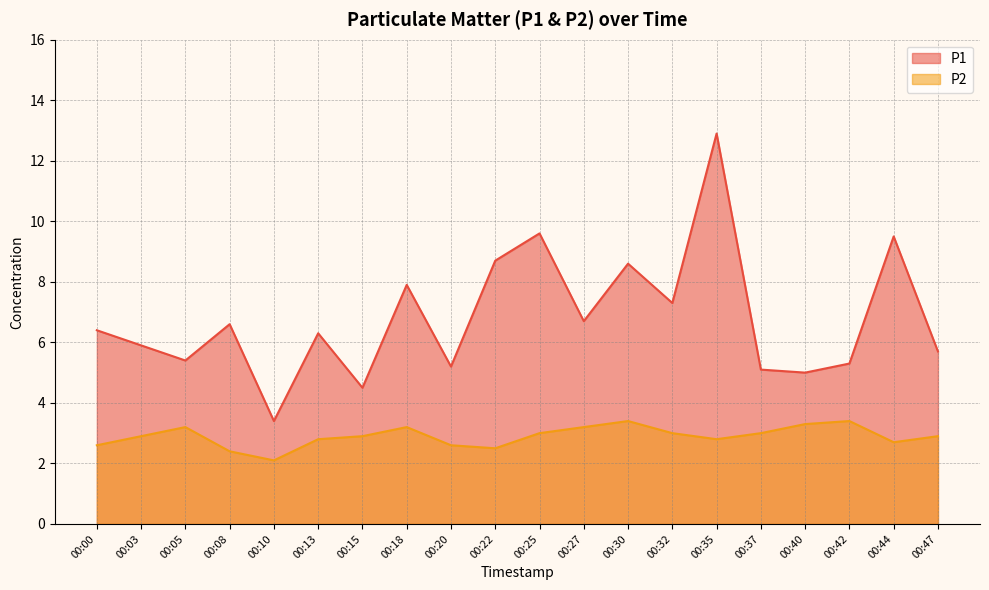

Reading left to right, list all the values displayed in this chart.

P1: 6.4	5.9	5.4	6.6	3.4	6.3	4.5	7.9	5.2	8.7	9.6	6.7	8.6	7.3	12.9	5.1	5.0	5.3	9.5	5.7
P2: 2.6	2.9	3.2	2.4	2.1	2.8	2.9	3.2	2.6	2.5	3.0	3.2	3.4	3.0	2.8	3.0	3.3	3.4	2.7	2.9